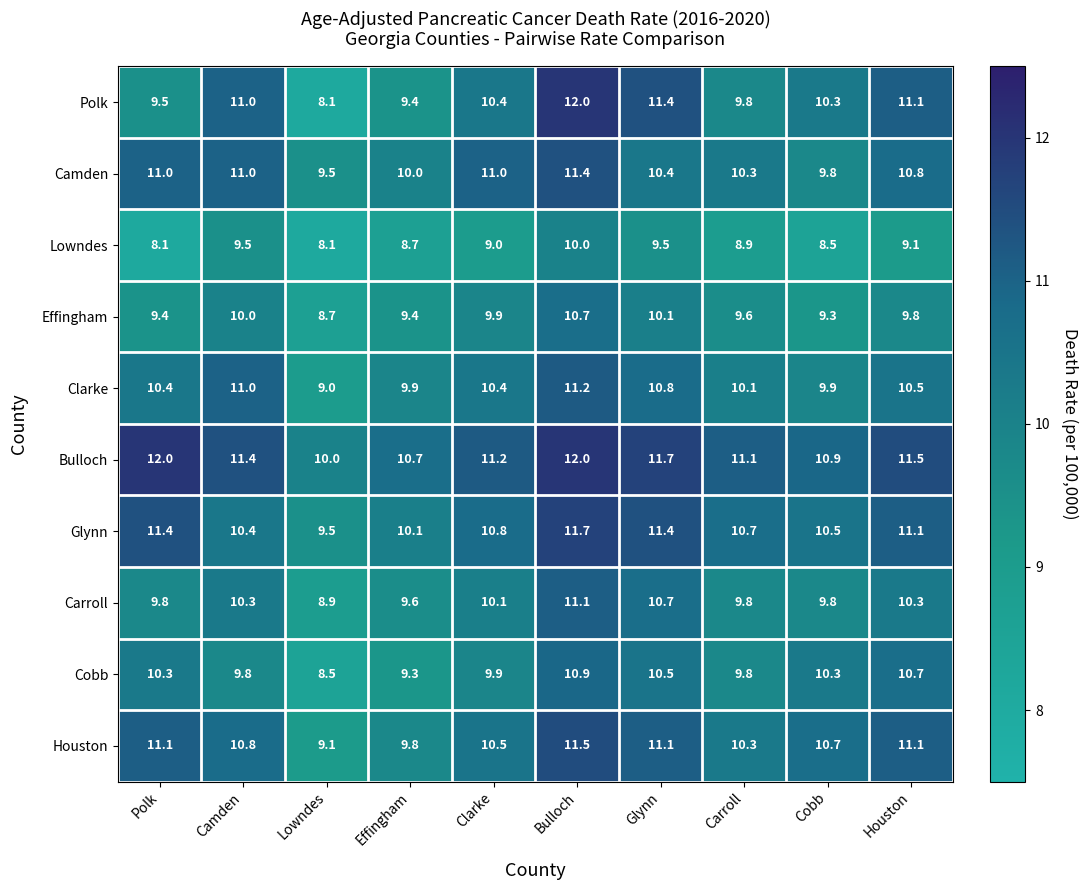

The value of Cobb at Lowndes is 4.2. True or false?

False